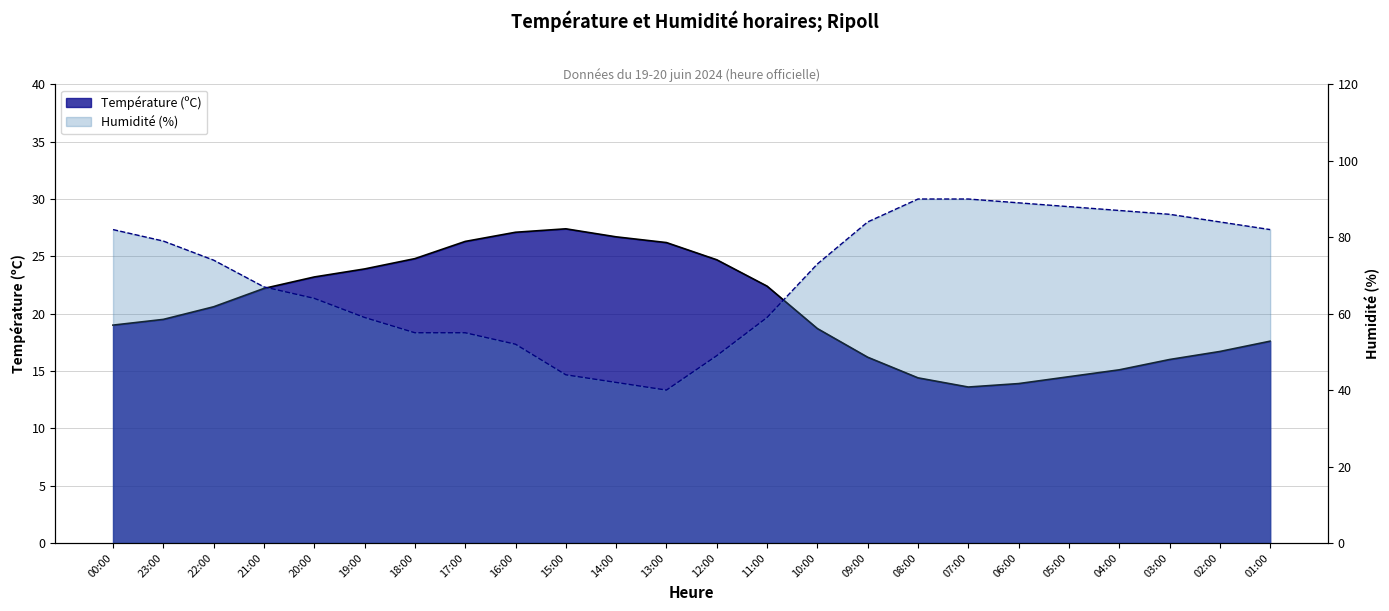

What is the sum of the Température (ºC) values at 04:00 and 17:00?

41.4